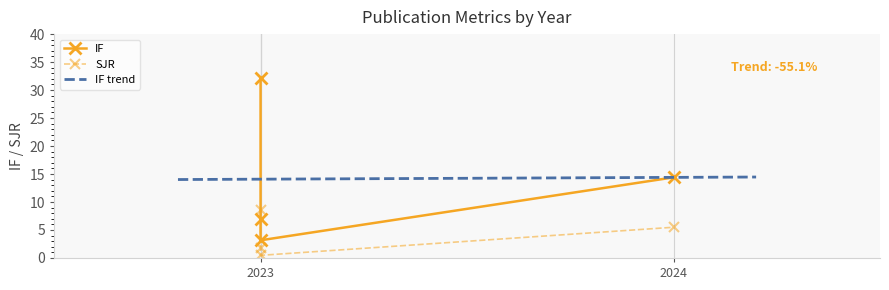

What is the value of the SJR point at the 1st from the left?

8.7